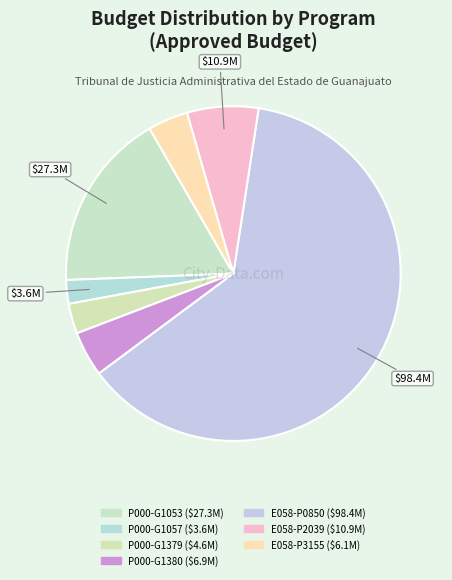

To the nearest percent, what is the combined percentage of P000-G1057 and E058-P0850?

65%